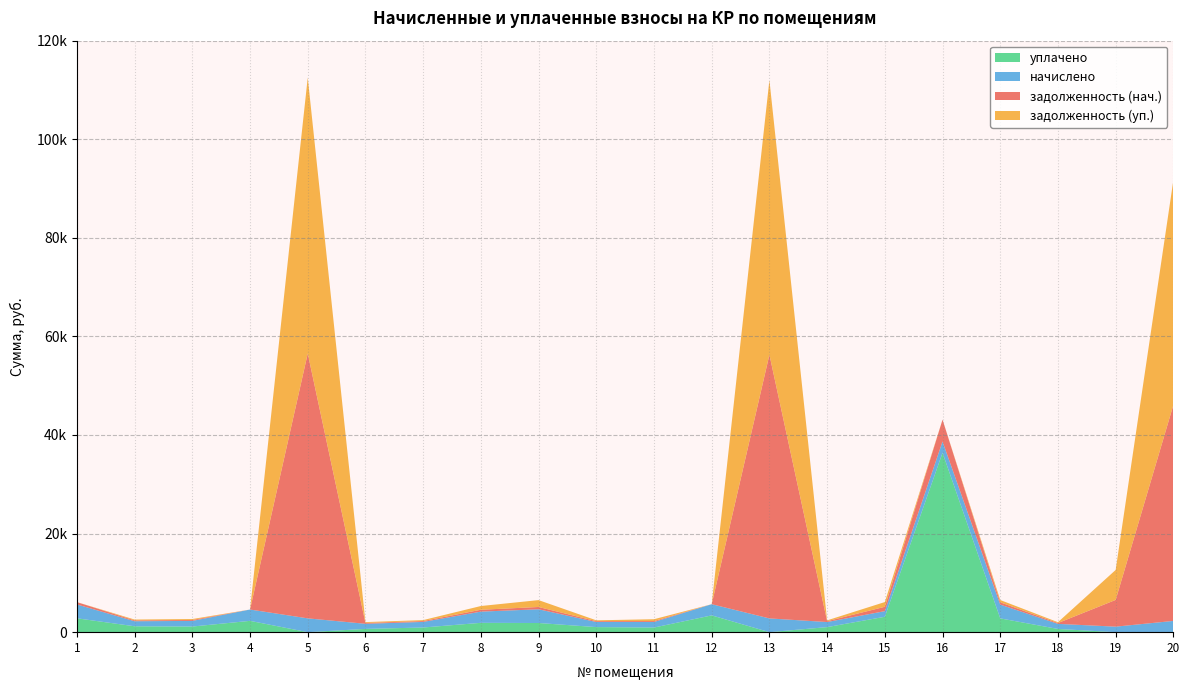

Reading left to right, what are all the values shown in this chart?

задолженность (нач.): 469.1	170.7	190.3	0.0	53746.1	172.8	177.6	378.9	464.3	171.7	187.6	0.0	53502.1	171.2	884.0	4439.7	465.9	171.1	5423.7	43802.2
начислено: 2814.3	1024.0	1141.6	2296.0	2801.6	1036.7	1135.3	2273.7	2785.7	1030.3	1125.7	2267.3	2788.9	1027.1	1141.6	2280.1	2795.2	1027.1	1119.4	2283.2
задолженность (уп.): 0.0	171.4	190.3	0.0	55958.3	172.8	189.2	757.9	1394.9	171.7	375.2	0.0	55704.3	171.2	958.3	0.0	465.9	171.2	6080.9	45605.1
уплачено: 2814.3	1194.6	1141.6	2296.0	0.0	660.8	946.0	1894.8	1857.0	1030.3	938.1	3407.0	0.0	1027.1	3124.3	36400.6	2795.2	654.7	0.0	0.0